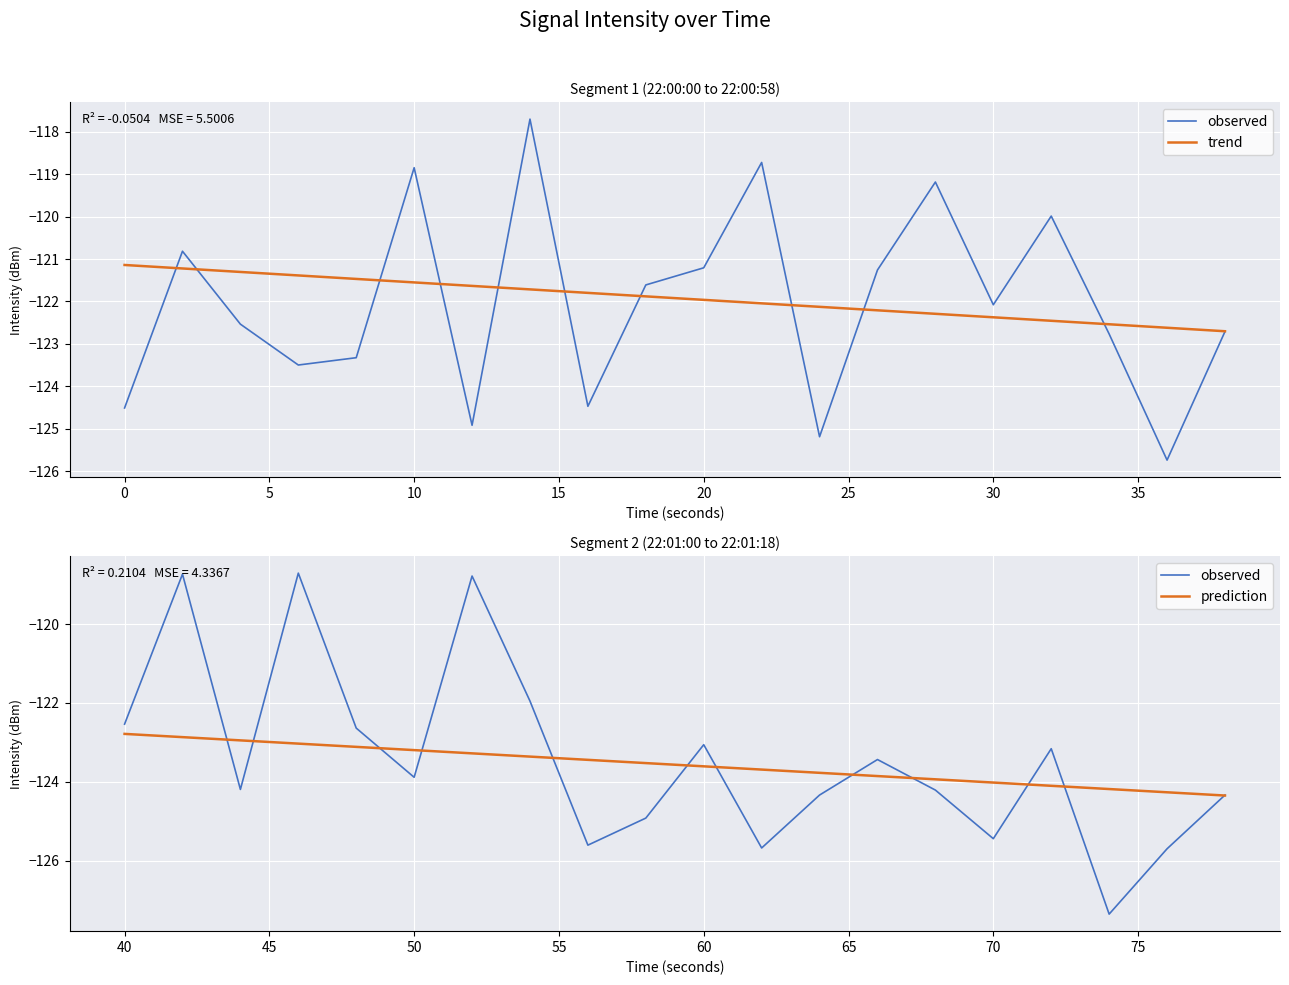

Is this an area chart (filled region under the line)?

No